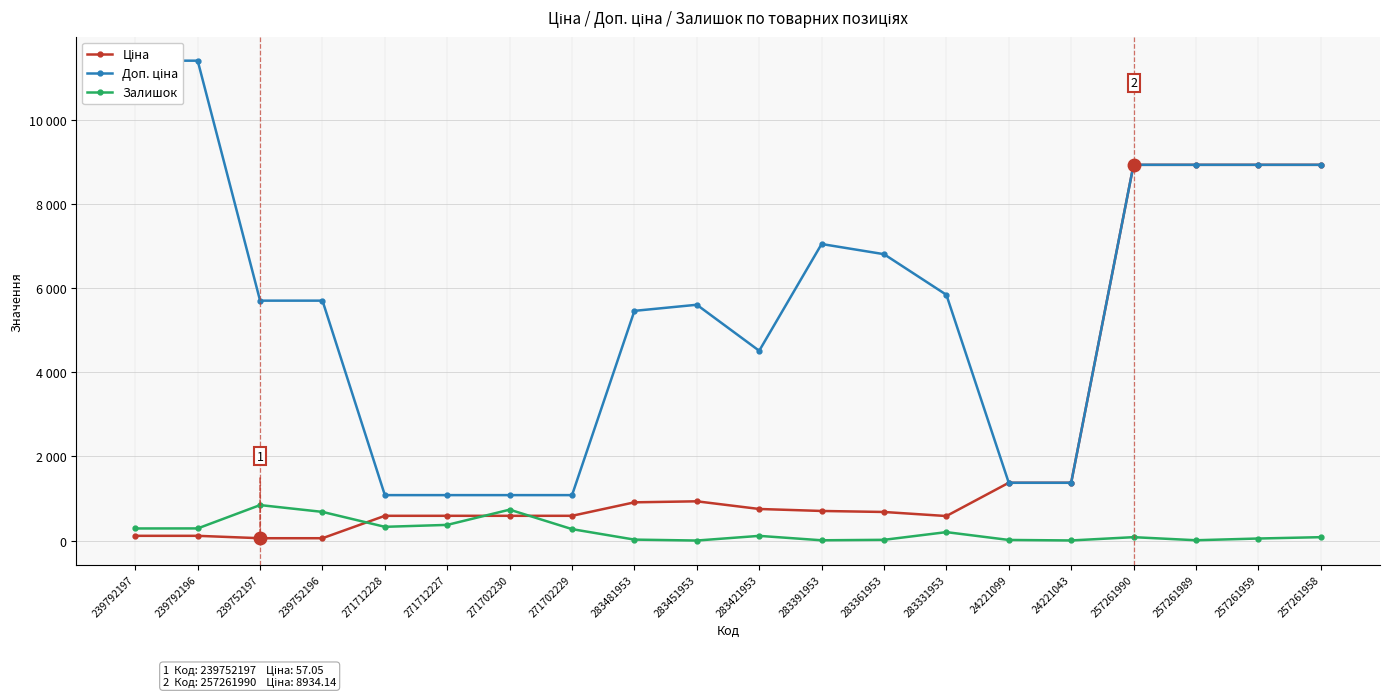

Count the number of data series in this chart.

3